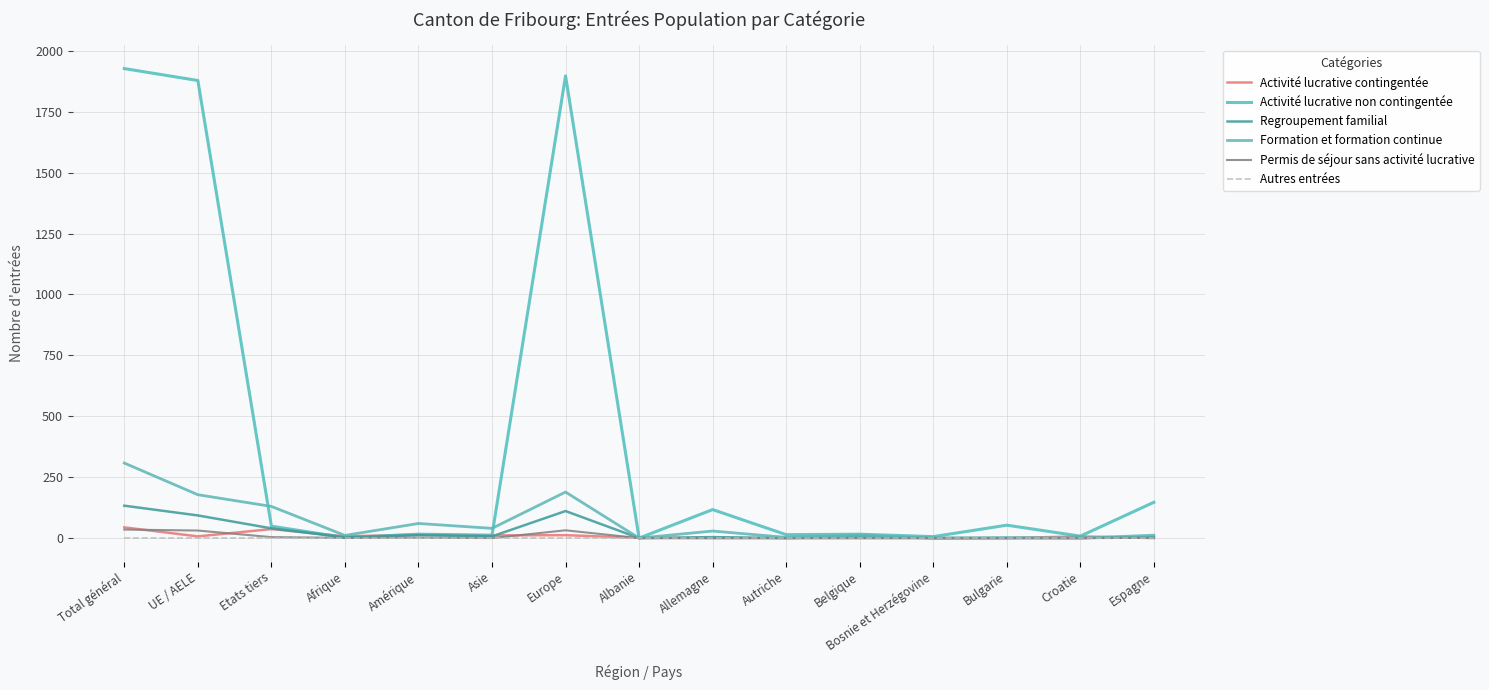

Rank the series by their maximum value, from highest to lowest.

Activité lucrative non contingentée, Formation et formation continue, Regroupement familial, Activité lucrative contingentée, Permis de séjour sans activité lucrative, Autres entrées